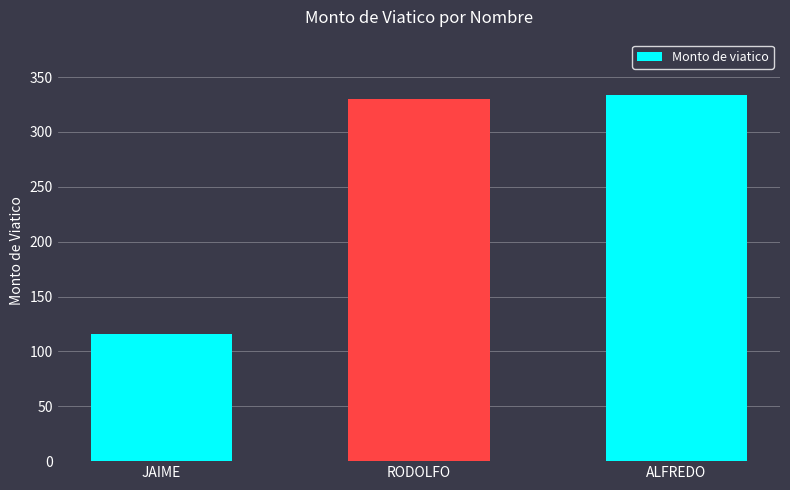

Between RODOLFO and JAIME, which is larger?

RODOLFO